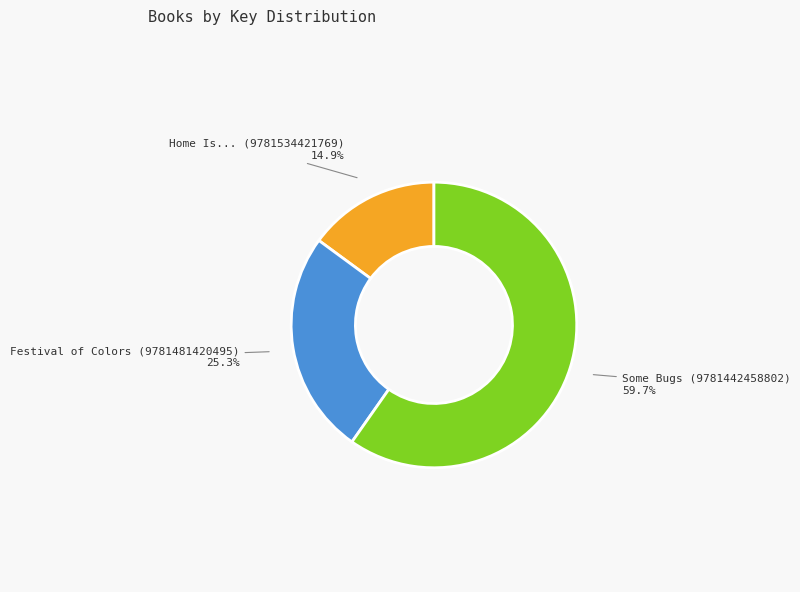

To the nearest percent, what is the average slice percentage?

33%